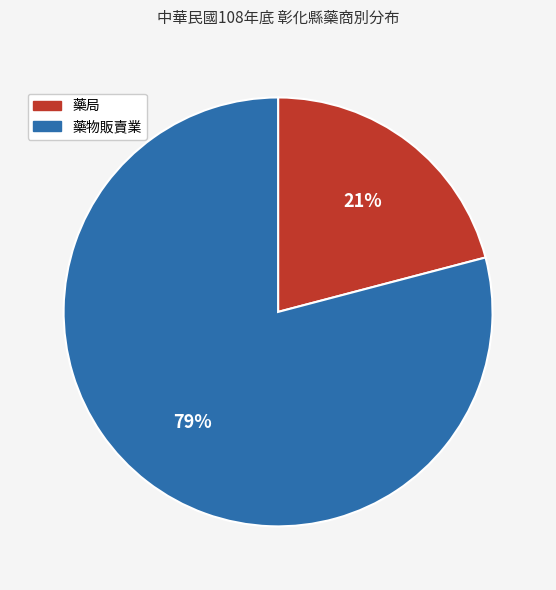

Approximately how many times larger is the value at 藥物販賣業 compared to 藥局?

3.8